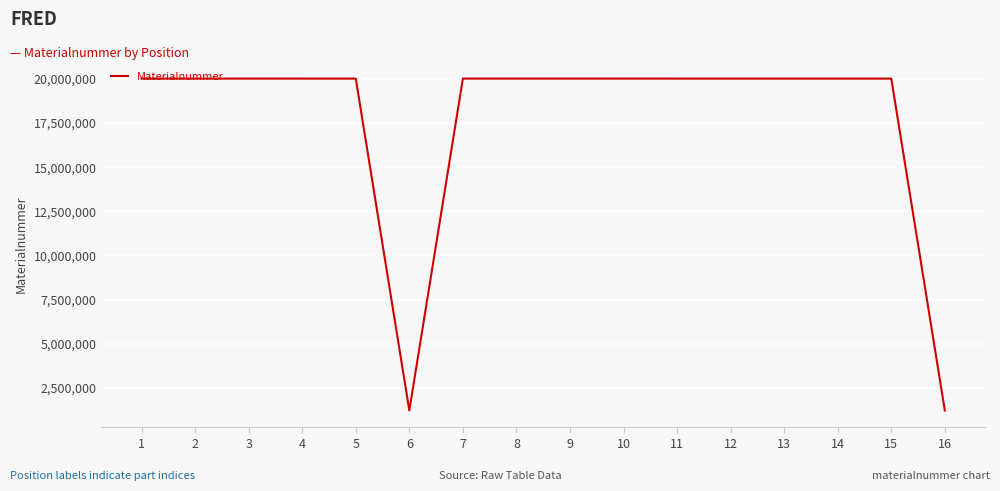

The value at 6 is 1222988. True or false?

True